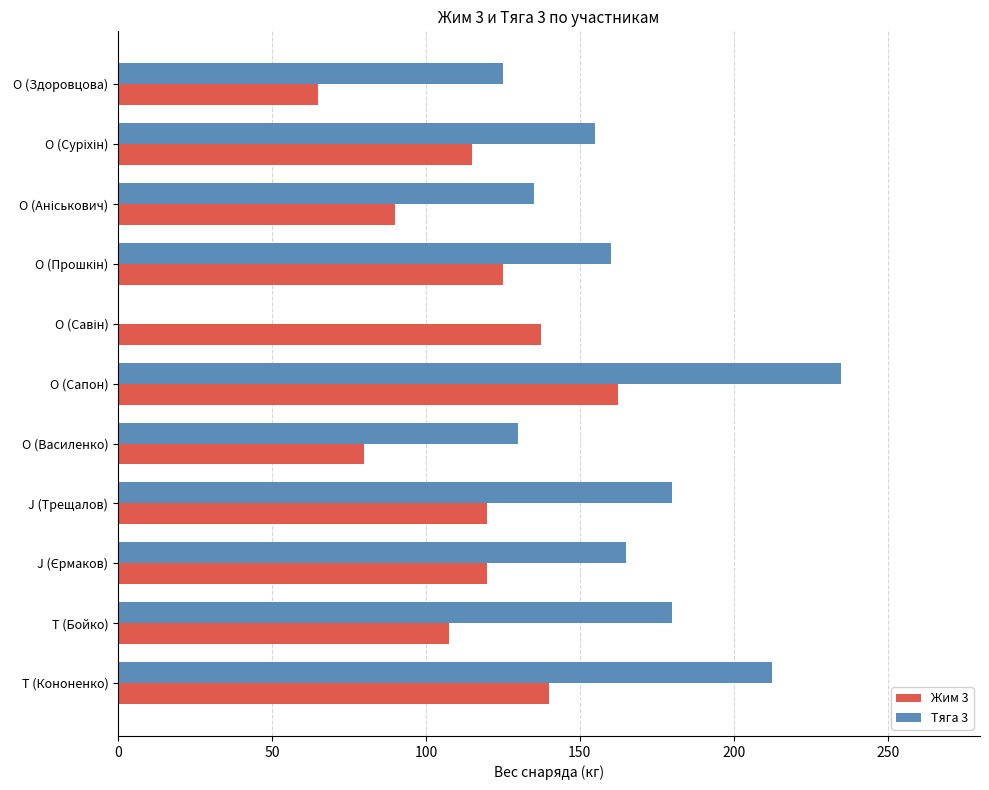

What is the sum of all Тяга 3 values?

1677.5